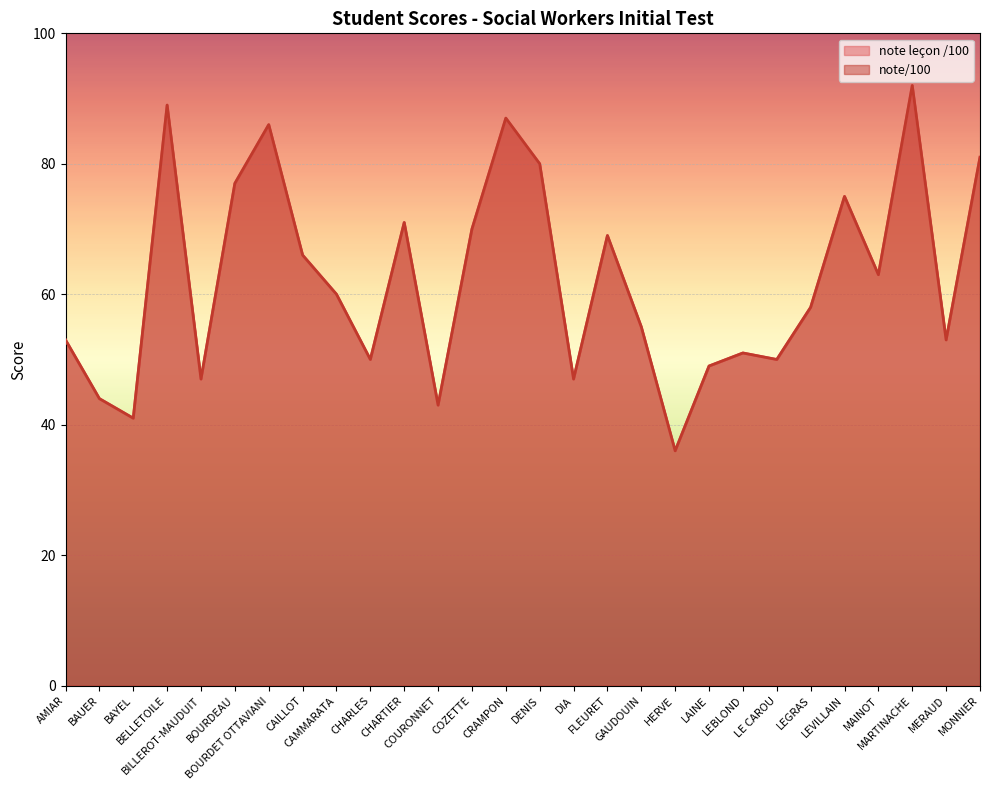

The note leçon /100 series shows 118 at CRAMPON. True or false?

False